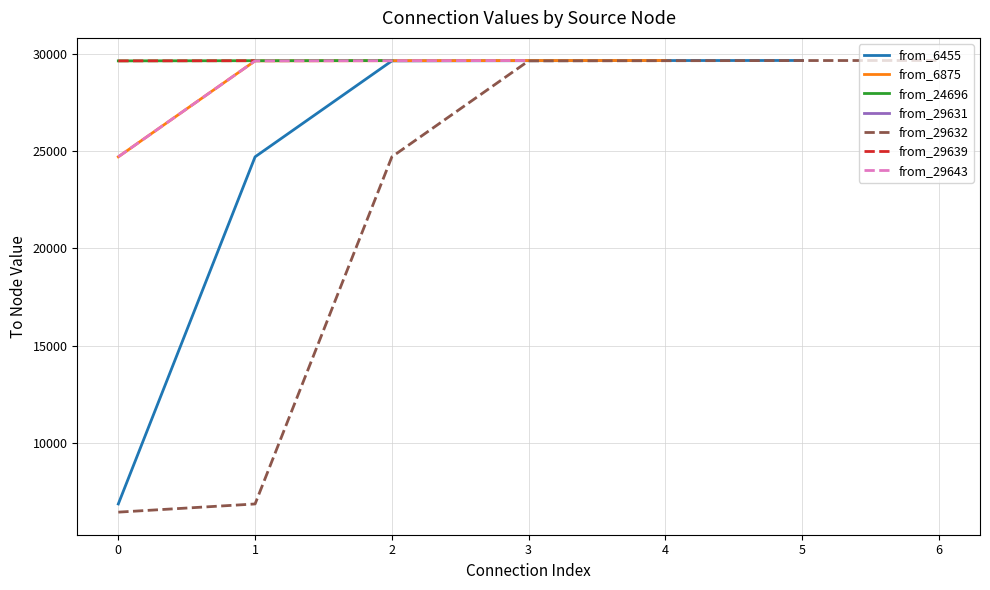

The value of from_6455 at 2 is 29622. True or false?

True